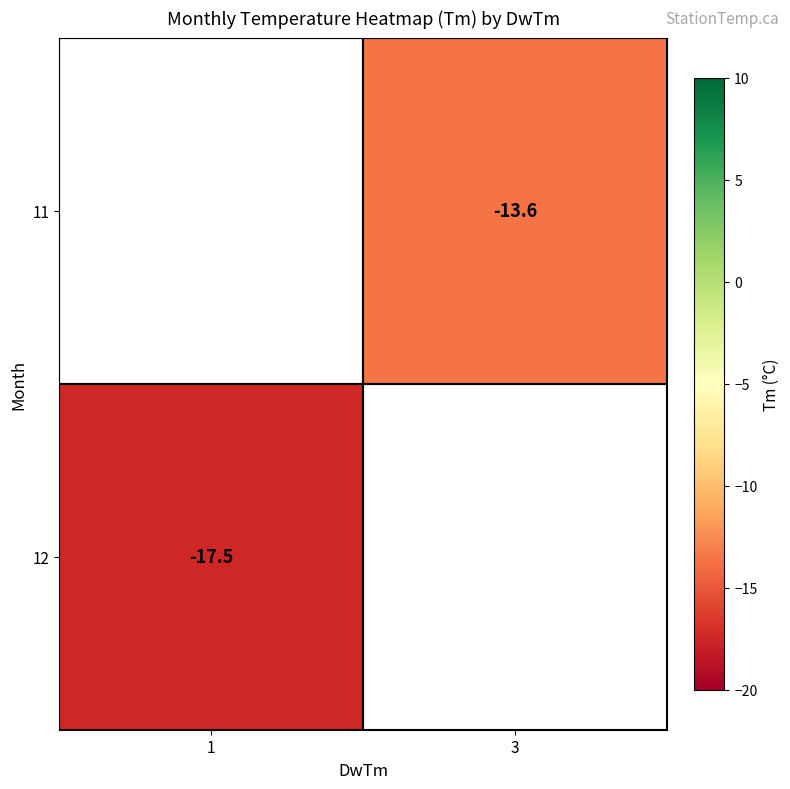

The 12 series shows -17.5 at 1. True or false?

True